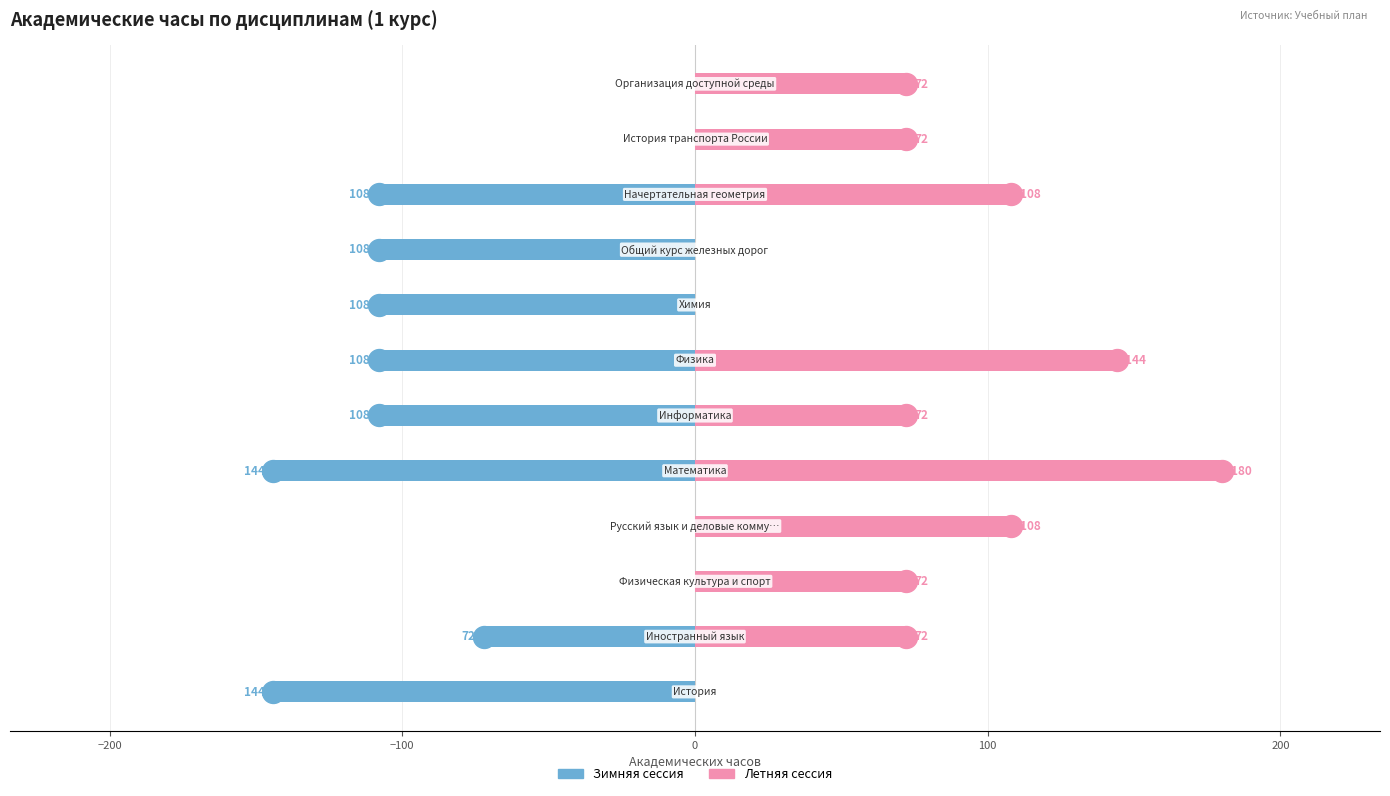

Which series contains the lowest Y value?

Зимняя сессия